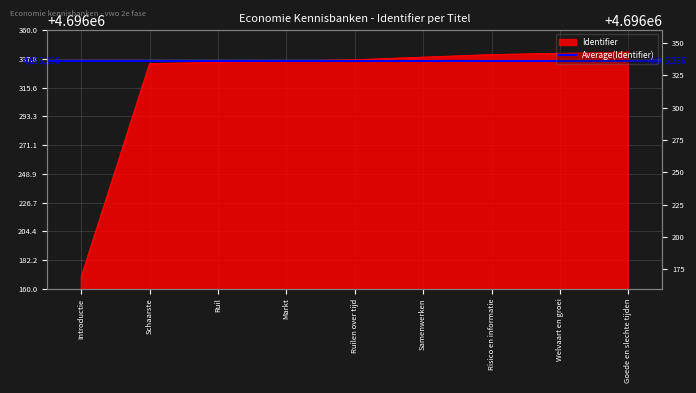

What is the ratio of the value at Risico en informatie to the value at Samenwerken?

1.0